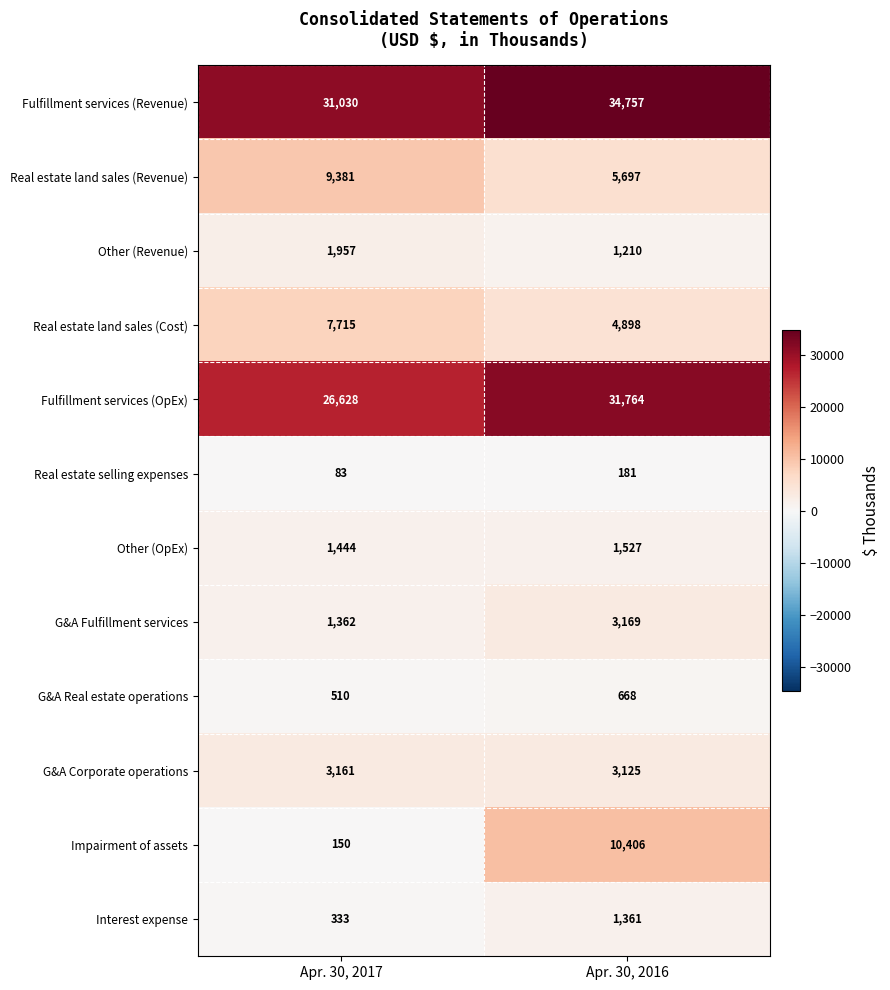

Which series changed the most between Apr. 30, 2017 and Apr. 30, 2016?

Impairment of assets